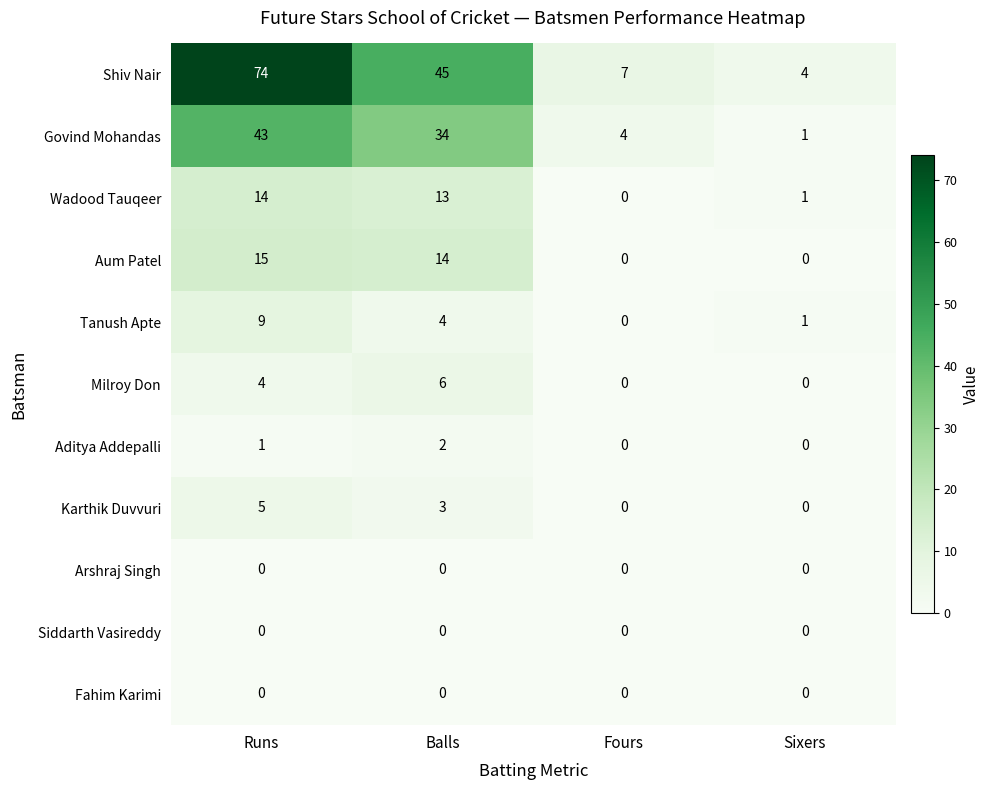

Is it true that Shiv Nair equals 10 at Fours?

False